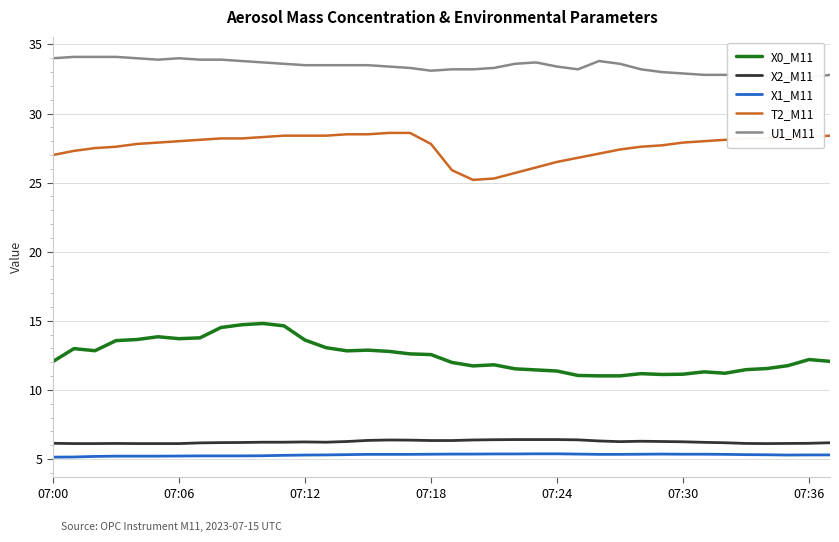

How many distinct data groups are displayed?

5